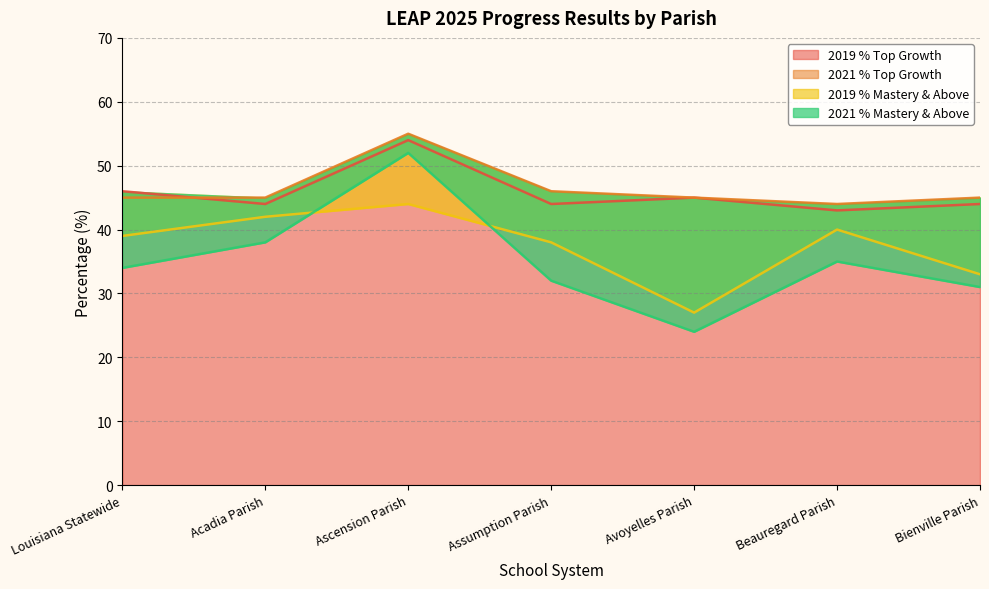

Rank the series at Avoyelles Parish from highest to lowest value.

2021 % Top Growth, 2019 % Top Growth, 2019 % Mastery & Above, 2021 % Mastery & Above